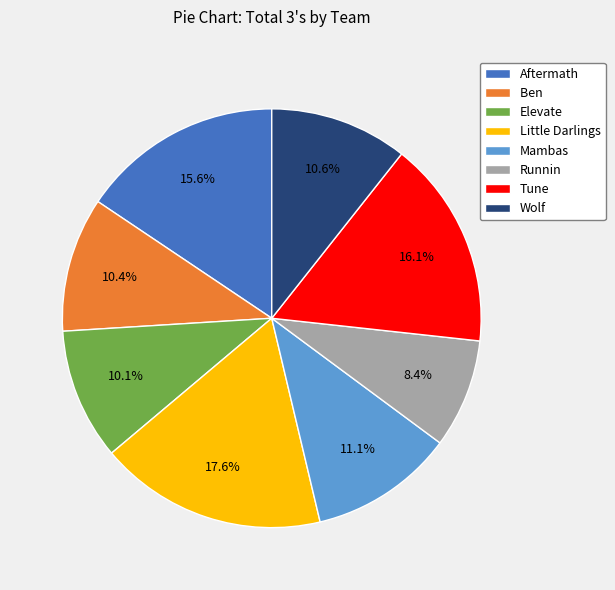

To the nearest percent, what is the average slice percentage?

12%